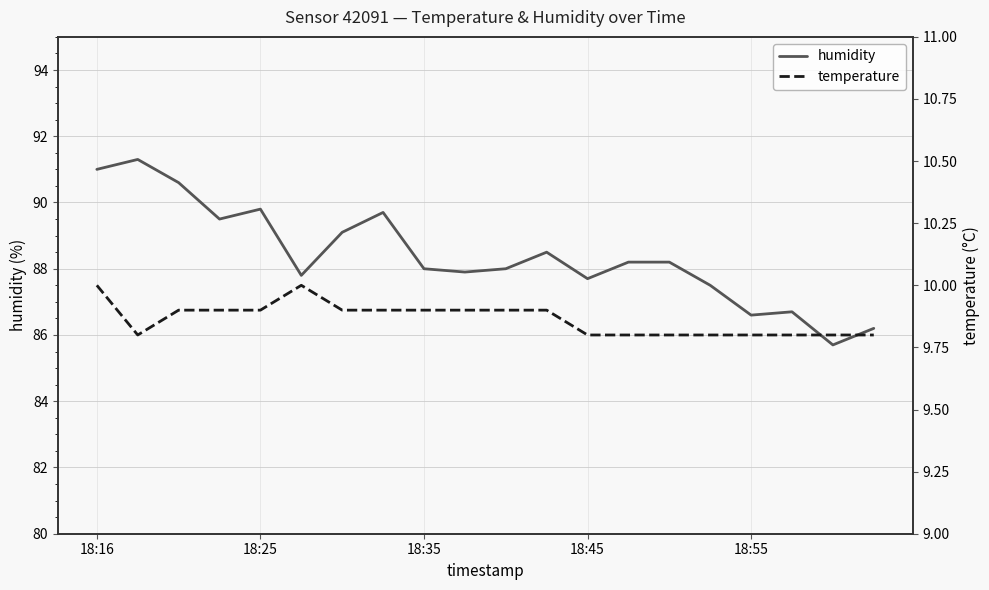

List the series in order of their overall mean, highest first.

humidity, temperature